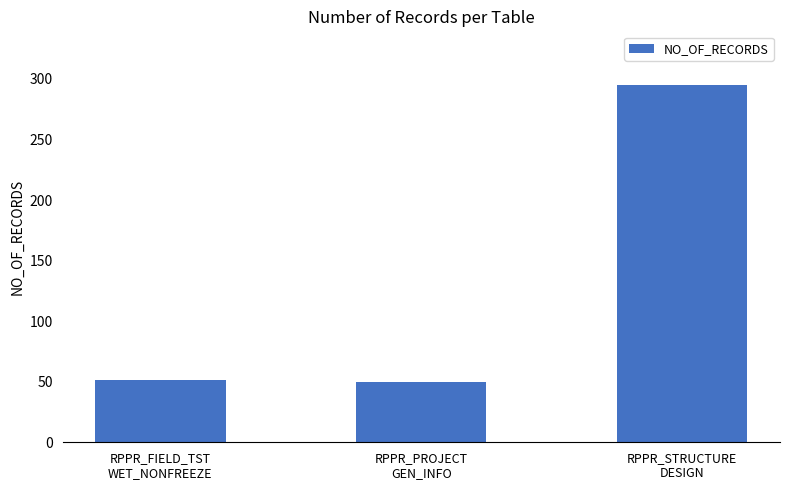

What is the value of the 2nd bar from the left?

50